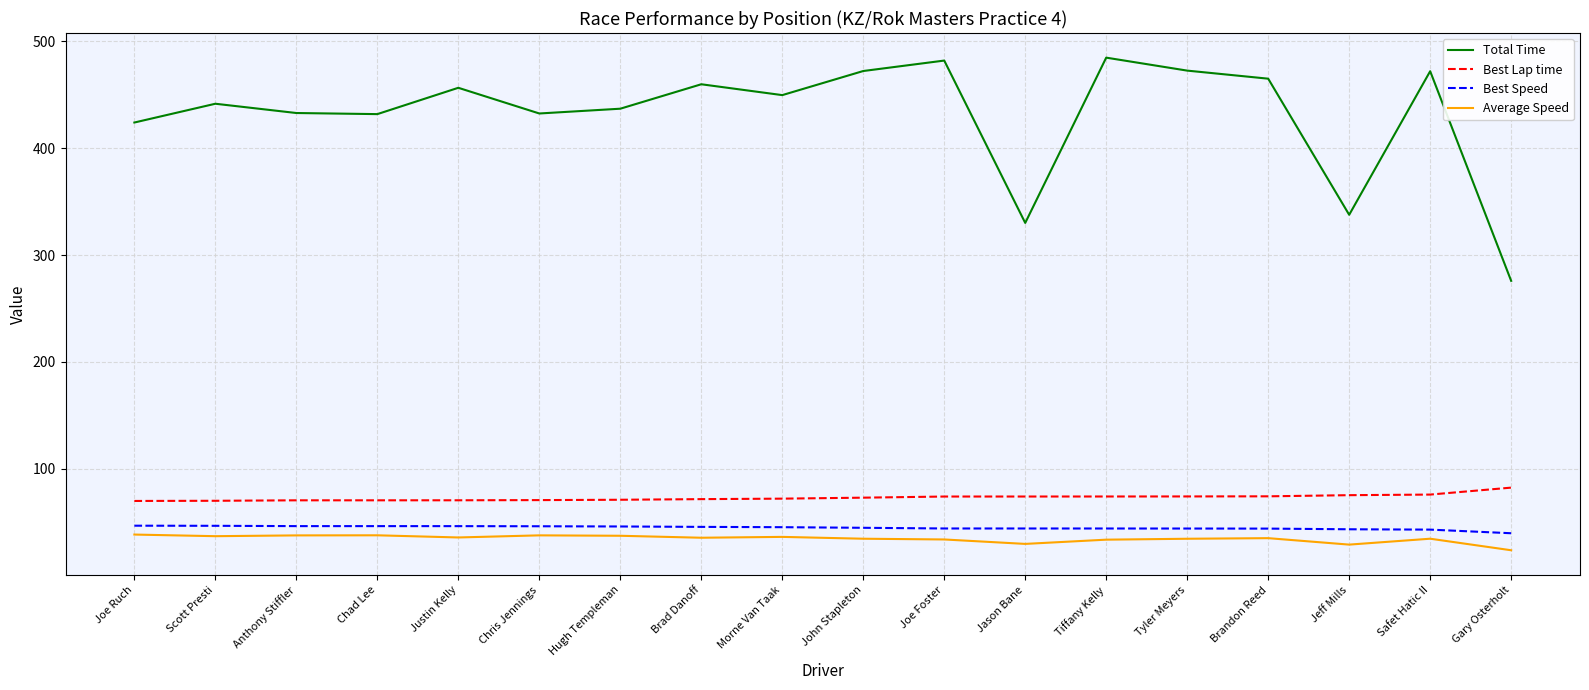

What is the difference between the highest and lowest values at Chris Jennings?

395.1